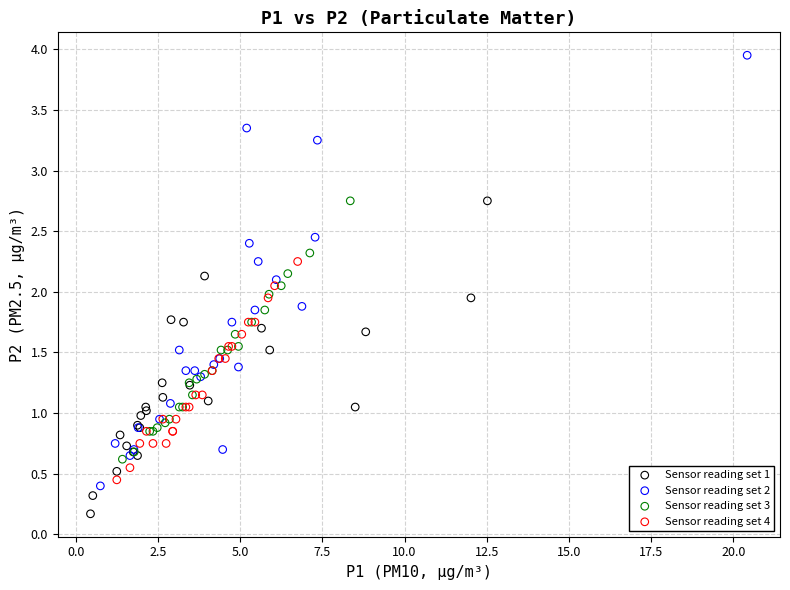

Which series has the largest Y range (max minus min)?

Sensor reading set 2